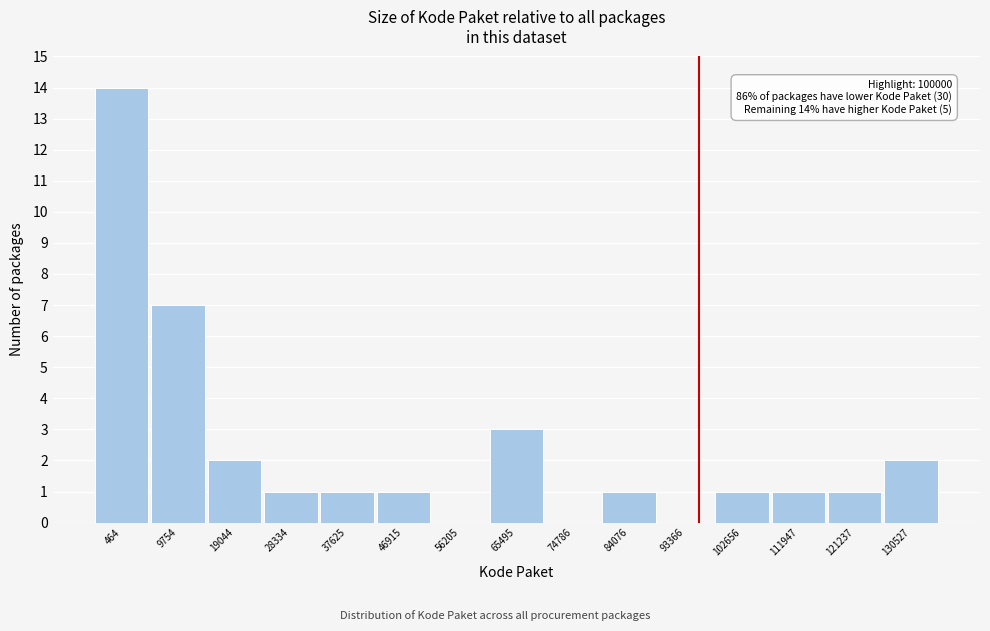

Reading right to left, extract all data points from this chart.

130527=2	121237=1	111947=1	102656=1	93366=0	84076=1	74786=0	65495=3	56205=0	46915=1	37625=1	28334=1	19044=2	9754=7	464=14